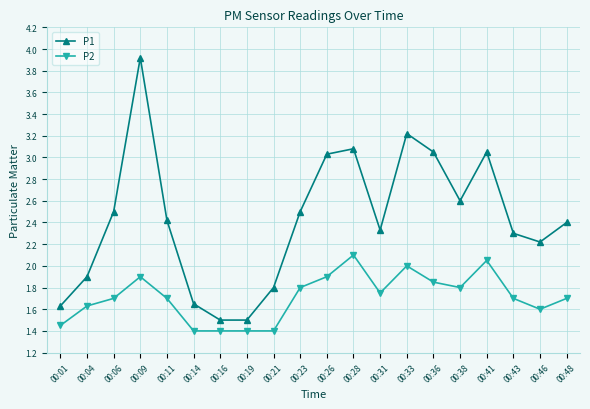

Which series has the largest range (max minus min)?

P1